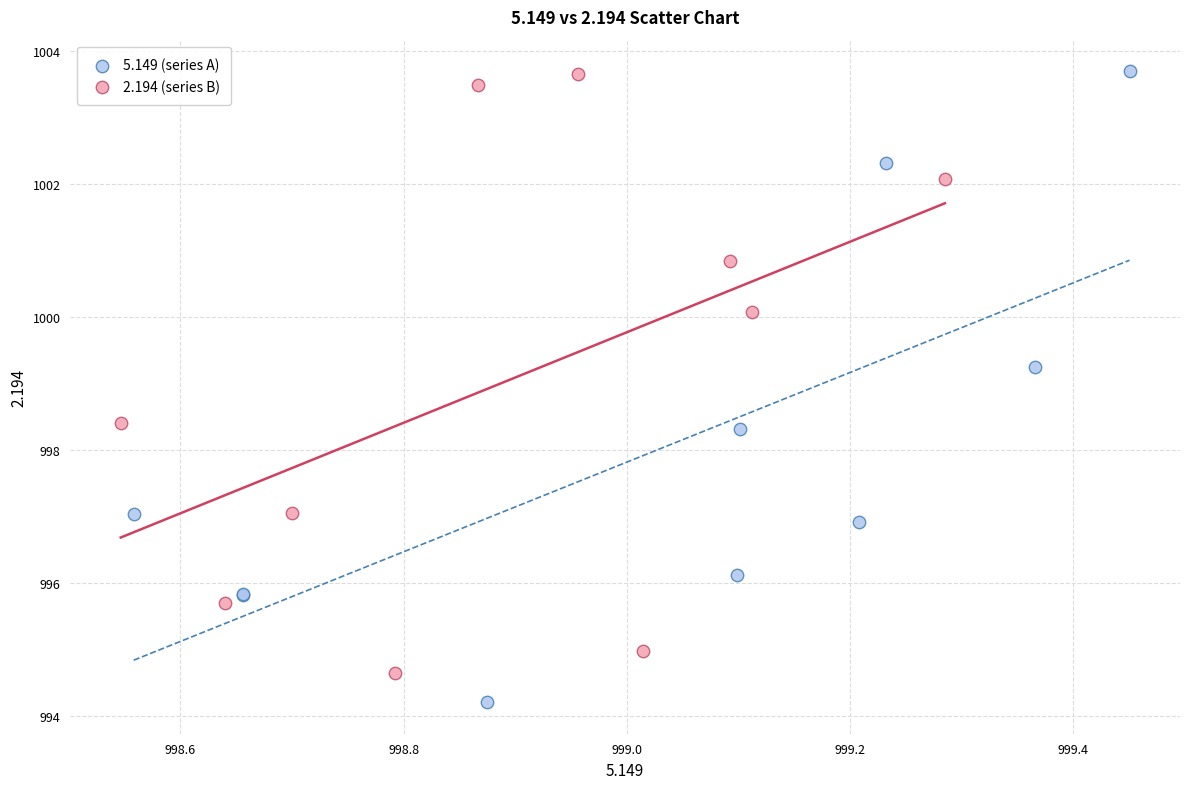

Which series reaches the minimum Y coordinate?

5.149 (series A)